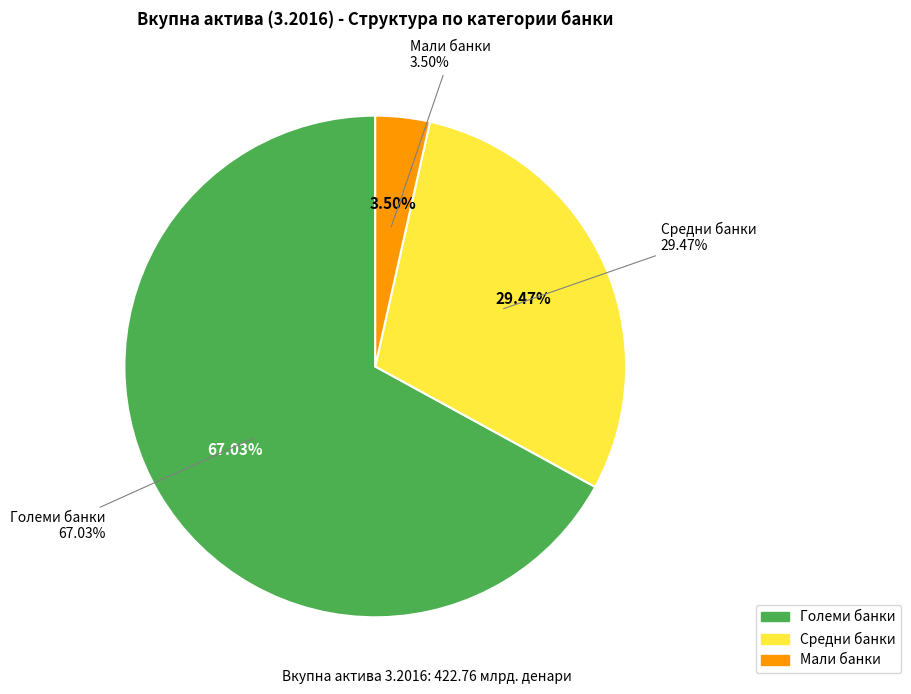

True or false: Големи банки accounts for 62% of the total.

False